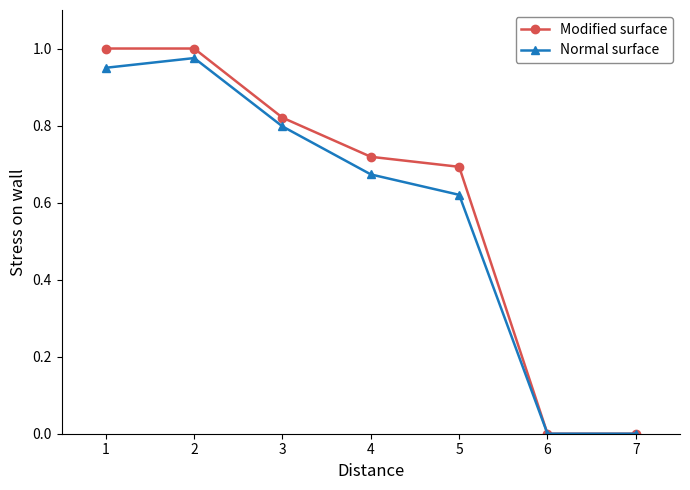

True or false: Normal surface has more than 2 interior local peaks.

False